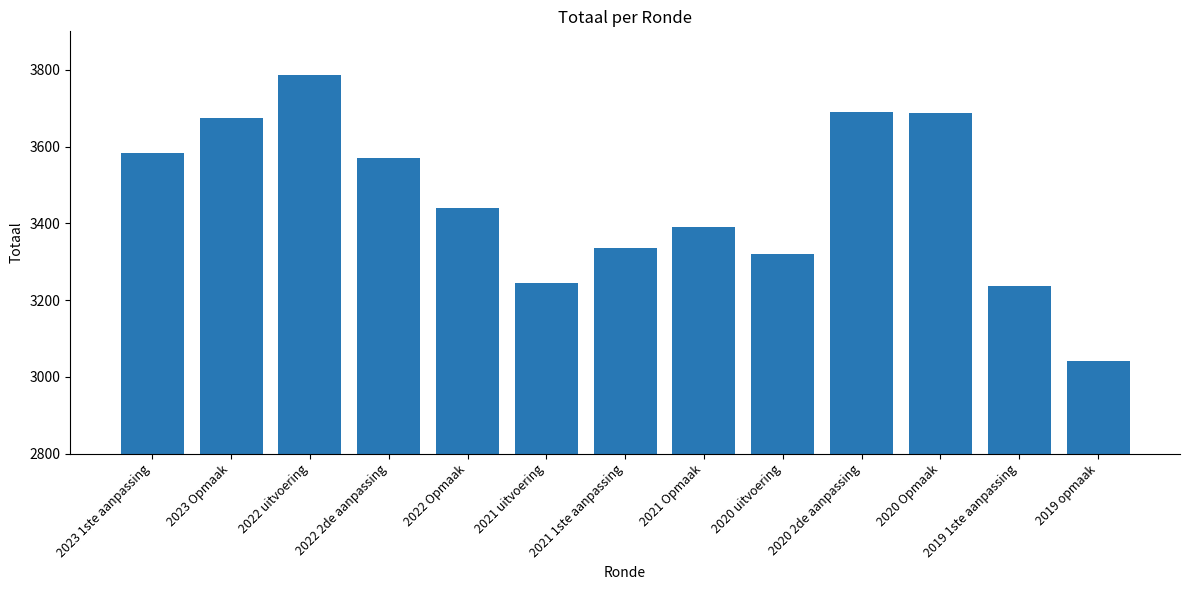

The chart shows a value of 3441 at 2022 Opmaak. True or false?

True